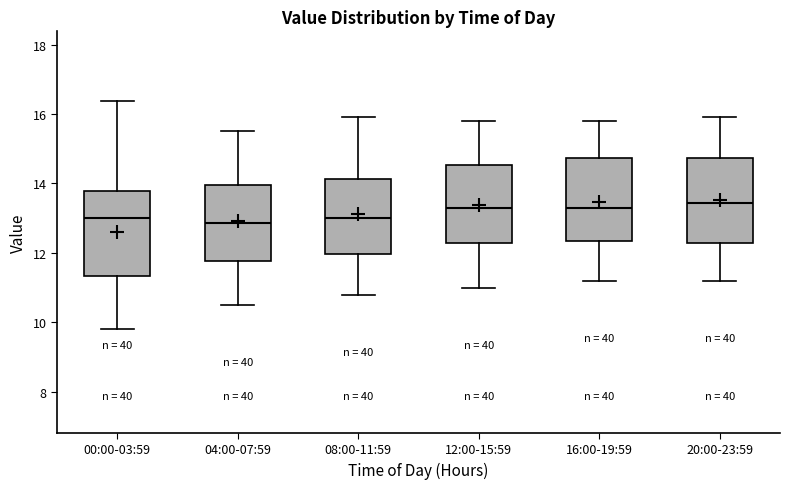

Reading left to right, transcribe this box plot: for each box, give where its median line is, the range the box spans, and where its two whiskers end, as read against the y-axis. The values are not printed on the chart, so give them approximately, as read against the axis.

00:00-03:59: median 13.0, box 11.4 to 13.8, whiskers 9.8 to 16.4
04:00-07:59: median 12.8, box 11.8 to 14.0, whiskers 10.6 to 15.6
08:00-11:59: median 13.0, box 12.0 to 14.2, whiskers 10.8 to 16.0
12:00-15:59: median 13.4, box 12.2 to 14.6, whiskers 11.0 to 15.8
16:00-19:59: median 13.4, box 12.4 to 14.8, whiskers 11.2 to 15.8
20:00-23:59: median 13.4, box 12.2 to 14.8, whiskers 11.2 to 16.0